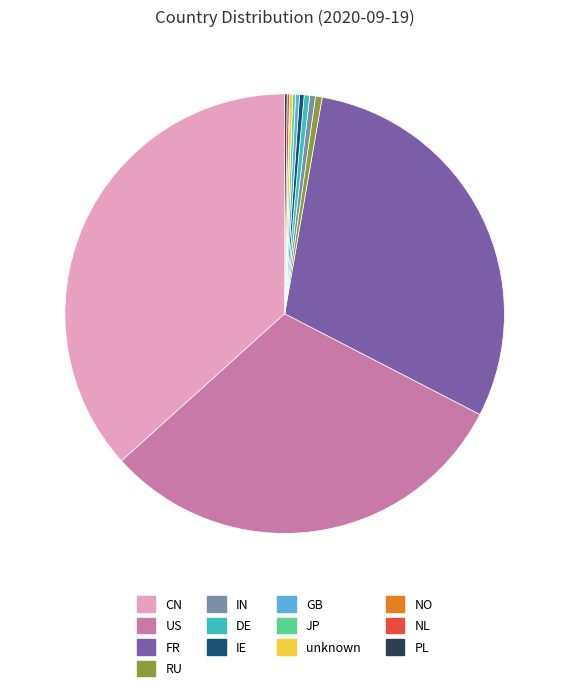

Do IE and CN together represent more than half of the pie?

No